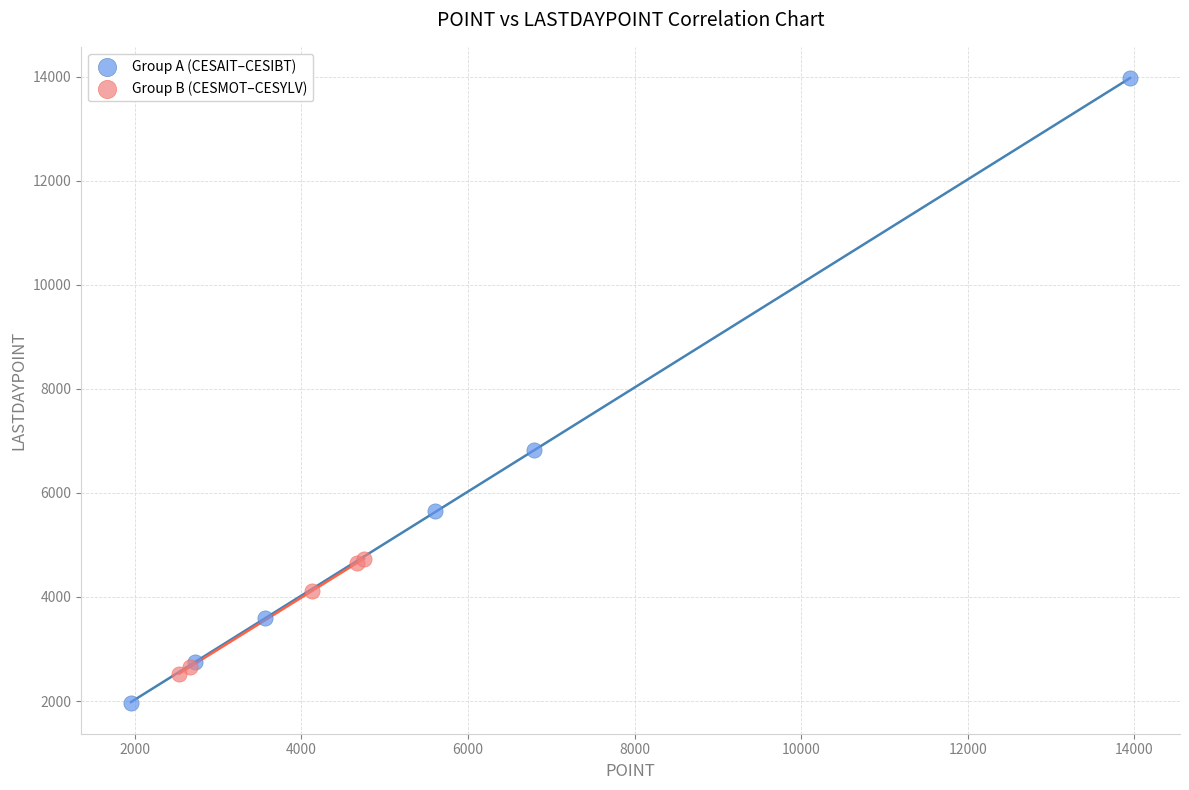

Which series reaches the minimum Y coordinate?

Group A (CESAIT–CESIBT)